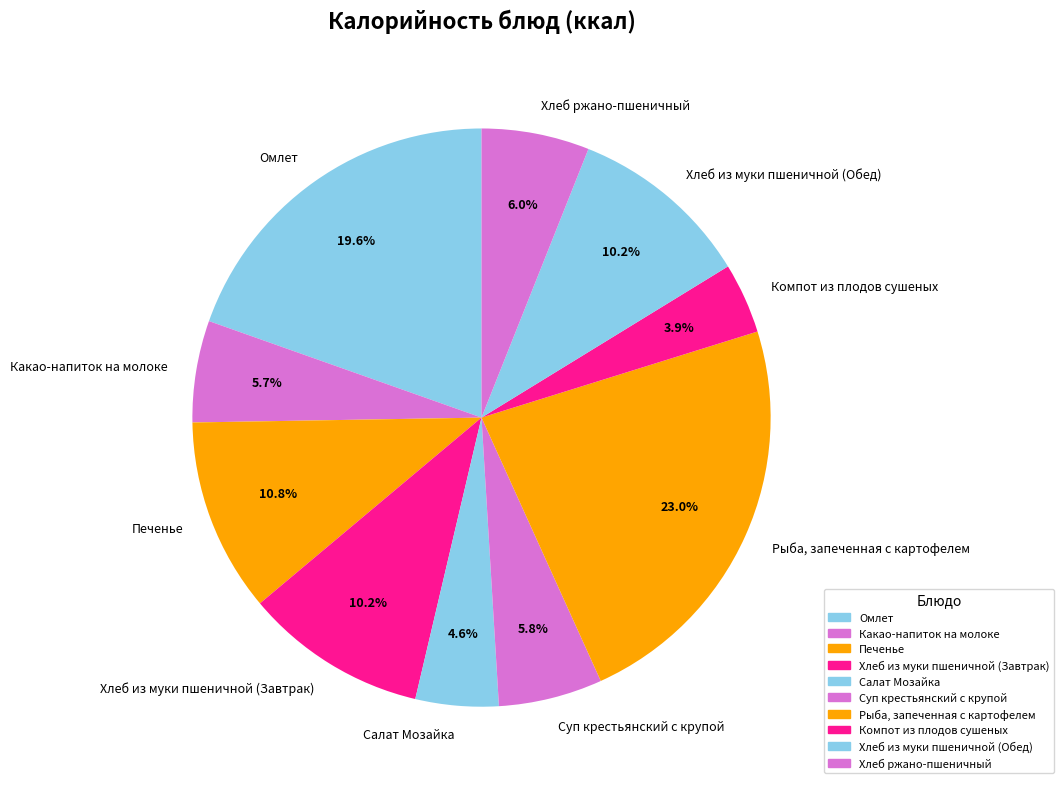

Does Рыба, запеченная с картофелем account for over 50% of the chart?

No